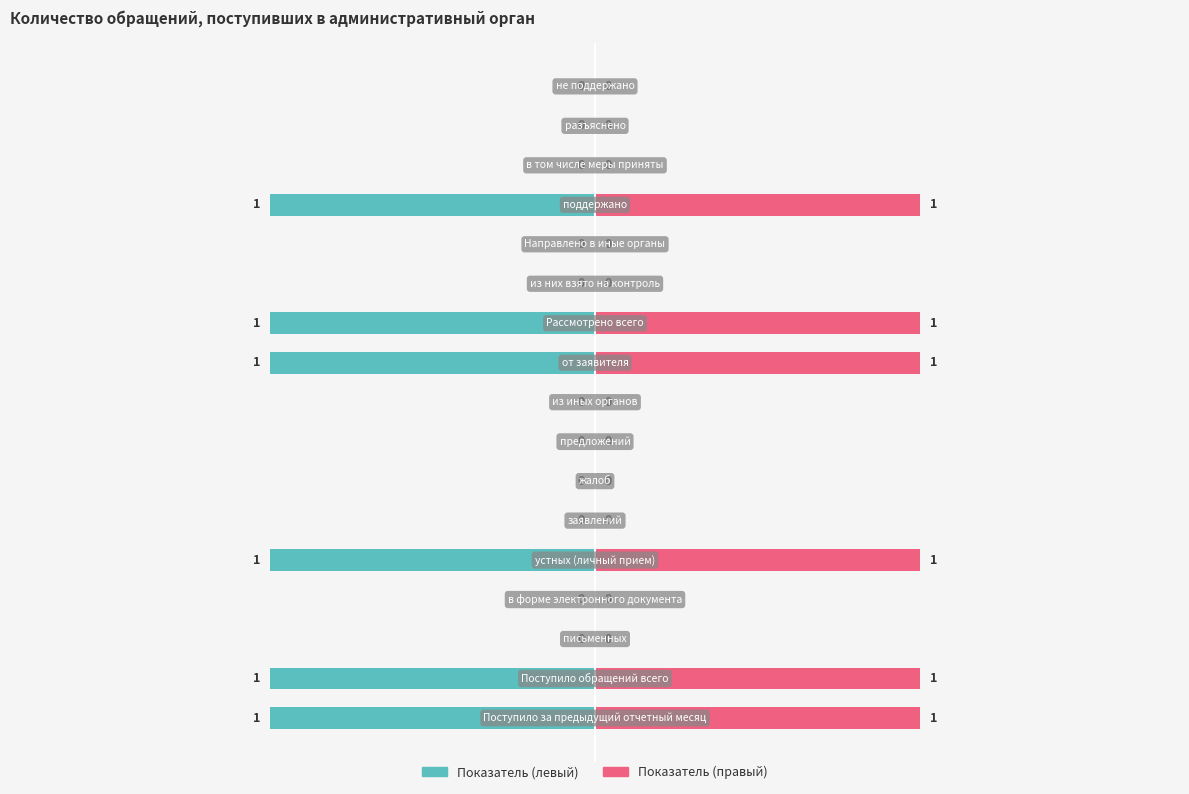

List the labels in order of value, largest first.

Поступило за предыдущий отчетный месяц, Поступило обращений всего, устных (личный прием), от заявителя, Рассмотрено всего, поддержано, письменных, в форме электронного документа, заявлений, жалоб, предложений, из иных органов, из них взято на контроль, Направлено в иные органы, в том числе меры приняты, разъяснено, не поддержано